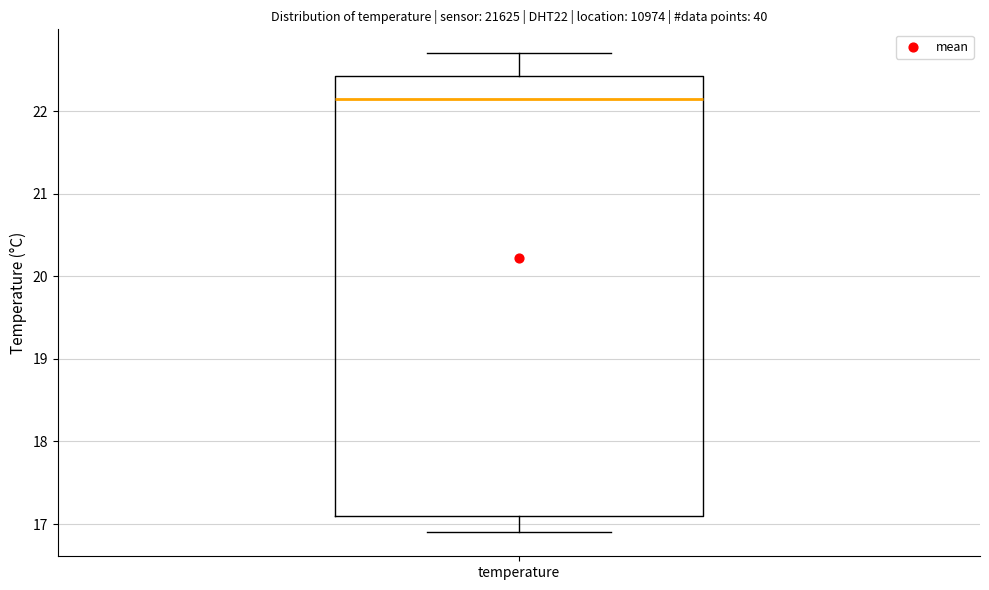

Transcribe this box plot: give where the median line is, the range the box spans, and where the two whiskers end, as read against the y-axis. The values are not printed on the chart, so give them approximately, as read against the axis.

median 22.2, box 17.1 to 22.4, whiskers 16.9 to 22.7